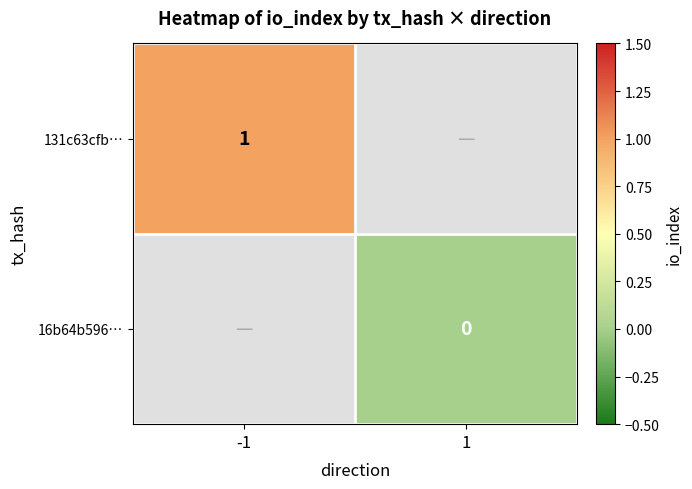

At how many categories does at least one series exceed 0?

1